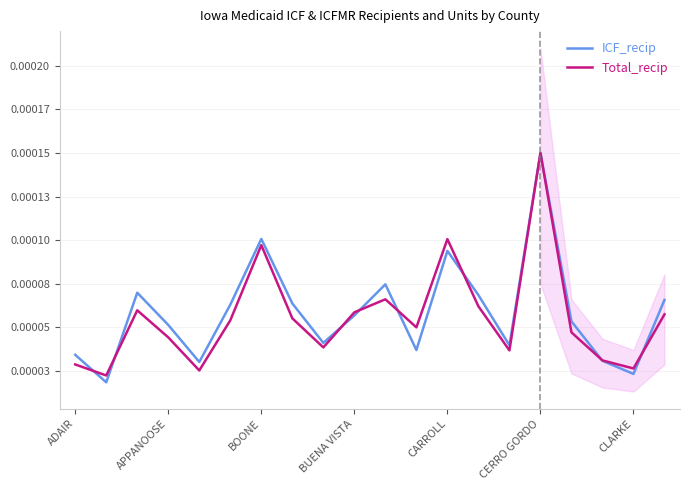

Does the chart have visible grid lines?

Yes